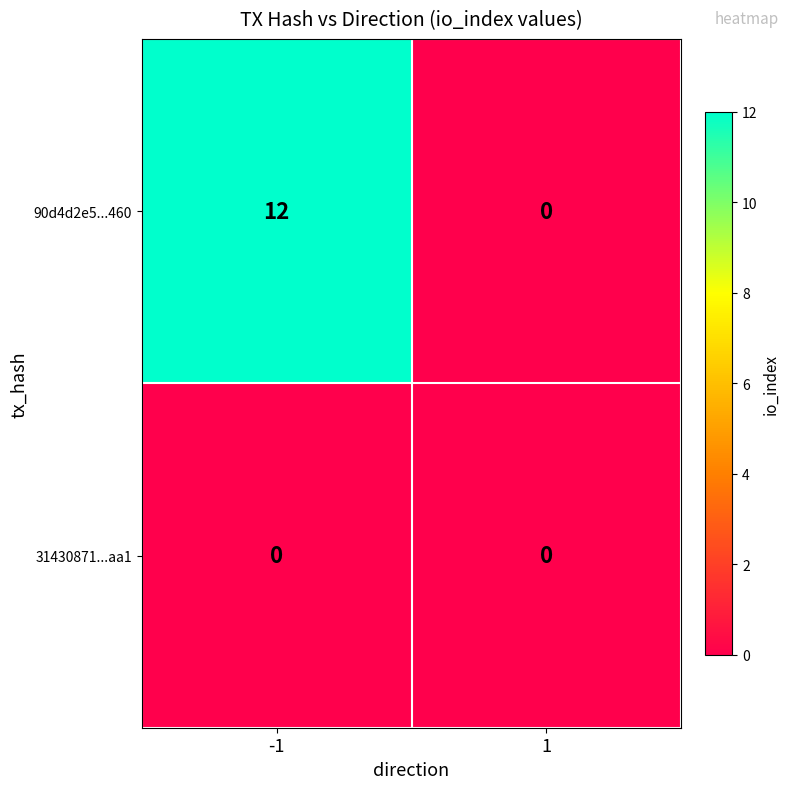

Which series has the largest range (max minus min)?

90d4d2e5...460